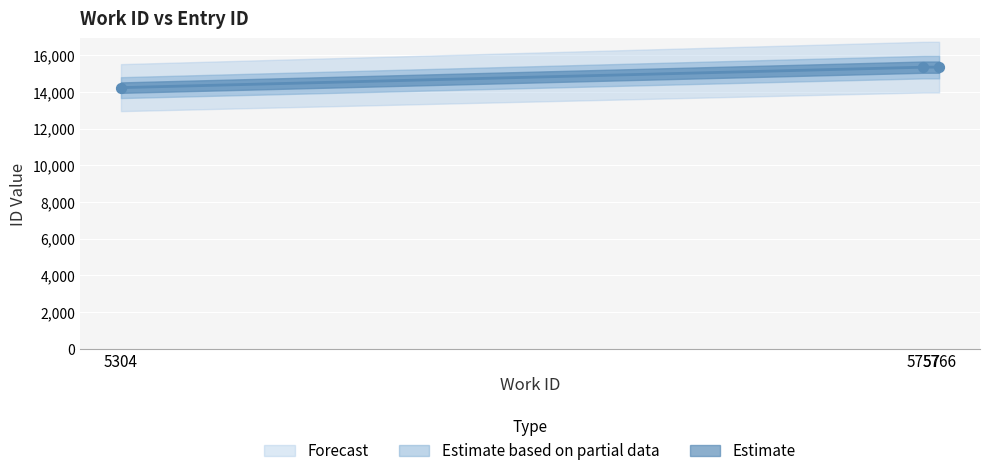

Approximately how many times larger is the value at 5304 compared to 5757?

0.9